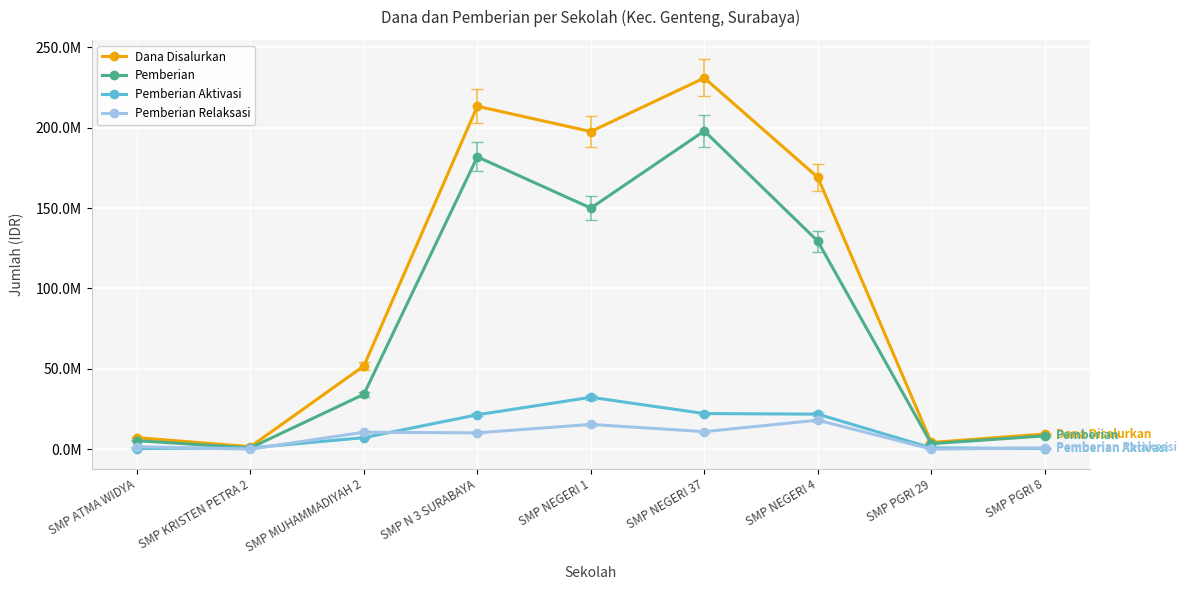

Does the chart have visible grid lines?

Yes